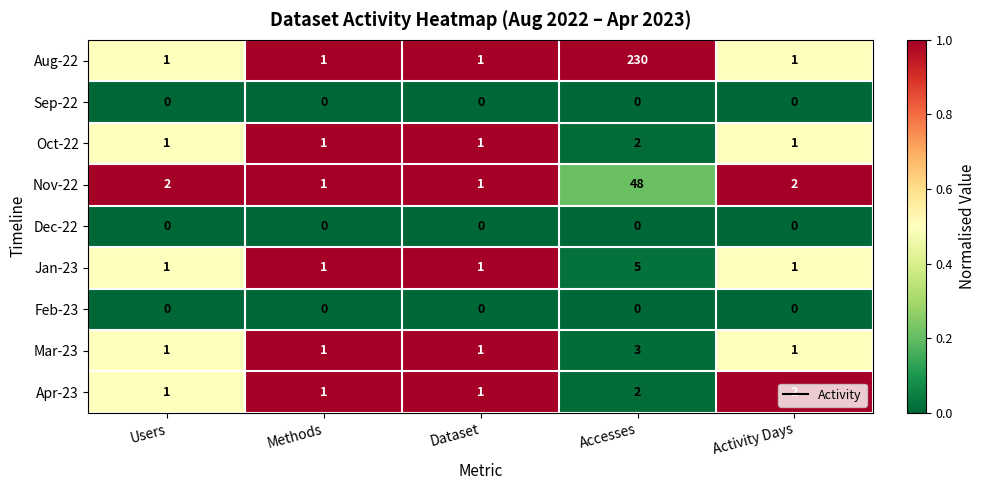

Is it true that Dec-22 equals 0 at Accesses?

True